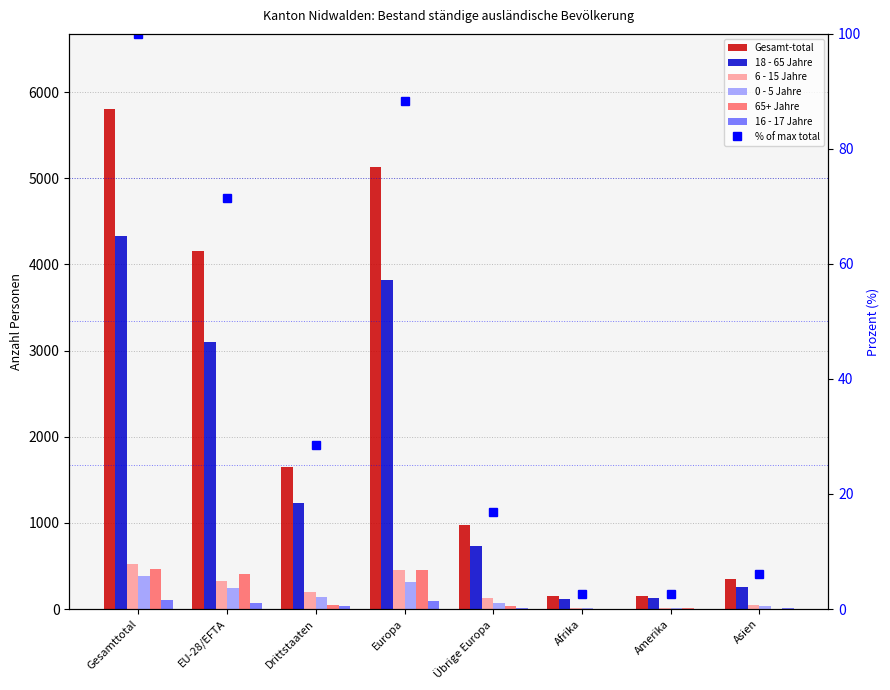

What is the spread (max minus min) of values at Europa?

5039